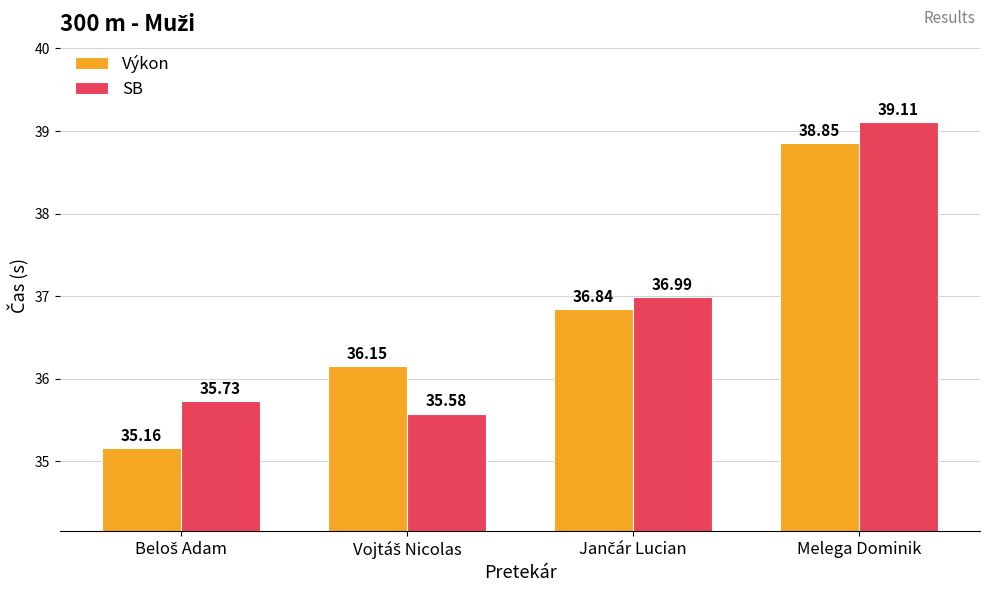

Which category has the highest value in the Výkon series?

Melega Dominik